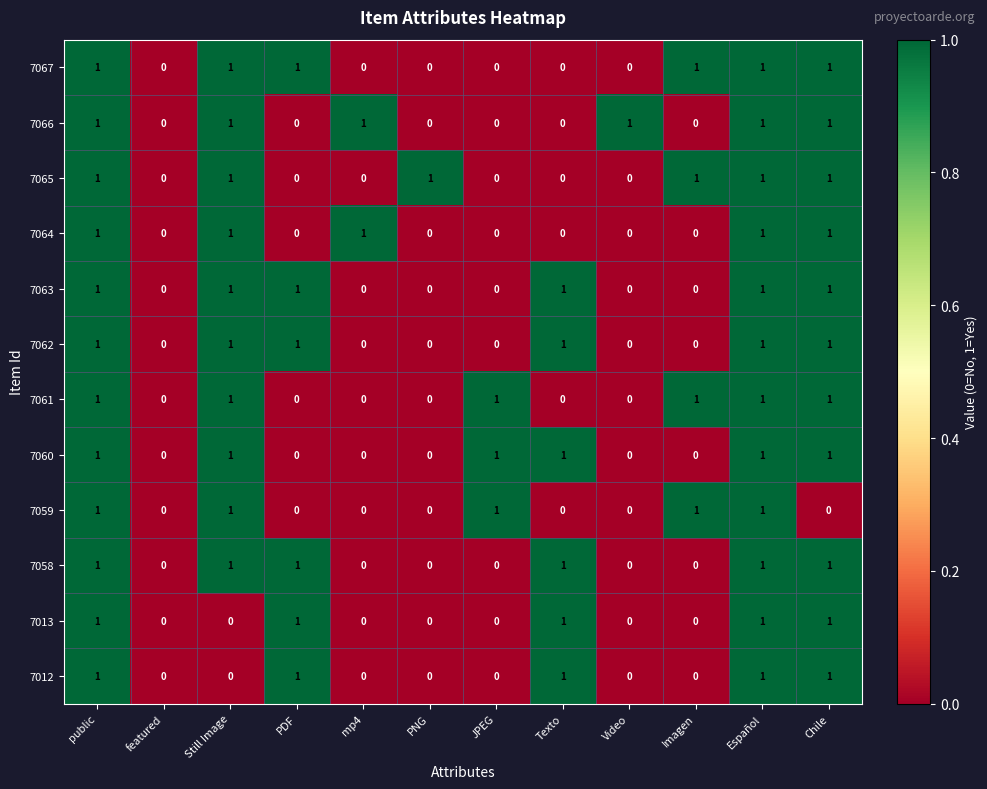

What is the total value across all series at Still Image?

10